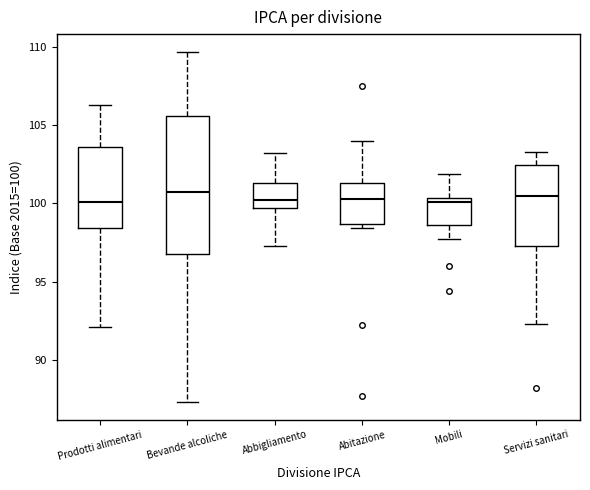

Reading left to right, transcribe this box plot: for each box, give where its median line is, the range the box spans, and where its two whiskers end, as read against the y-axis. The values are not printed on the chart, so give them approximately, as read against the axis.

Prodotti alimentari: median 100.0, box 98.5 to 103.5, whiskers 92.0 to 106.5
Bevande alcoliche: median 100.5, box 97.0 to 105.5, whiskers 87.5 to 109.5
Abbigliamento: median 100.5, box 99.5 to 101.5, whiskers 97.5 to 103.0
Abitazione: median 100.5, box 98.5 to 101.5, whiskers 98.5 (just below the box's lower edge) to 104.0
Mobili: median 100.0, box 98.5 to 100.5, whiskers 97.5 to 102.0
Servizi sanitari: median 100.5, box 97.5 to 102.5, whiskers 92.5 to 103.5